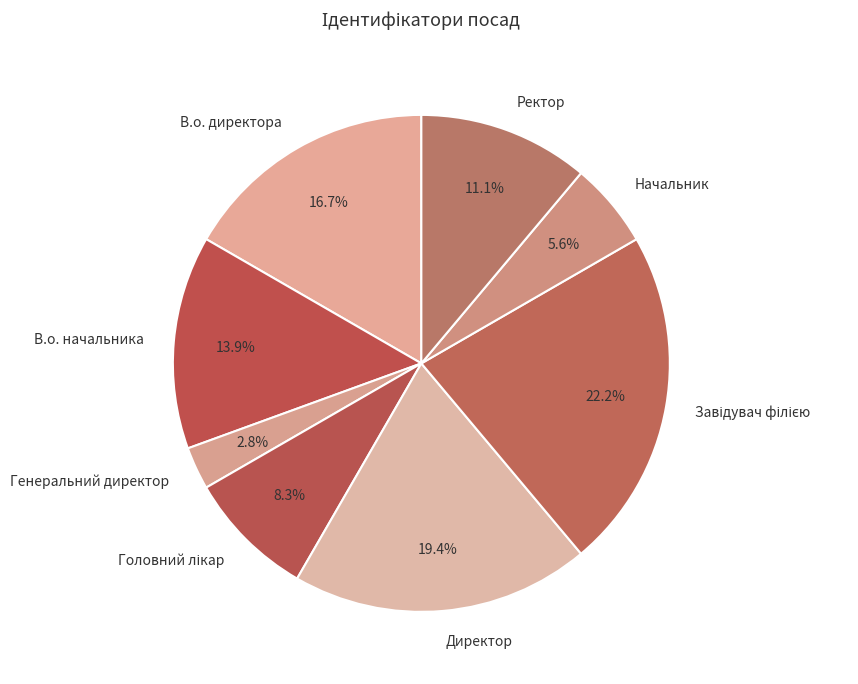

To the nearest percent, what is the combined percentage of Директор and В.о. директора?

36%